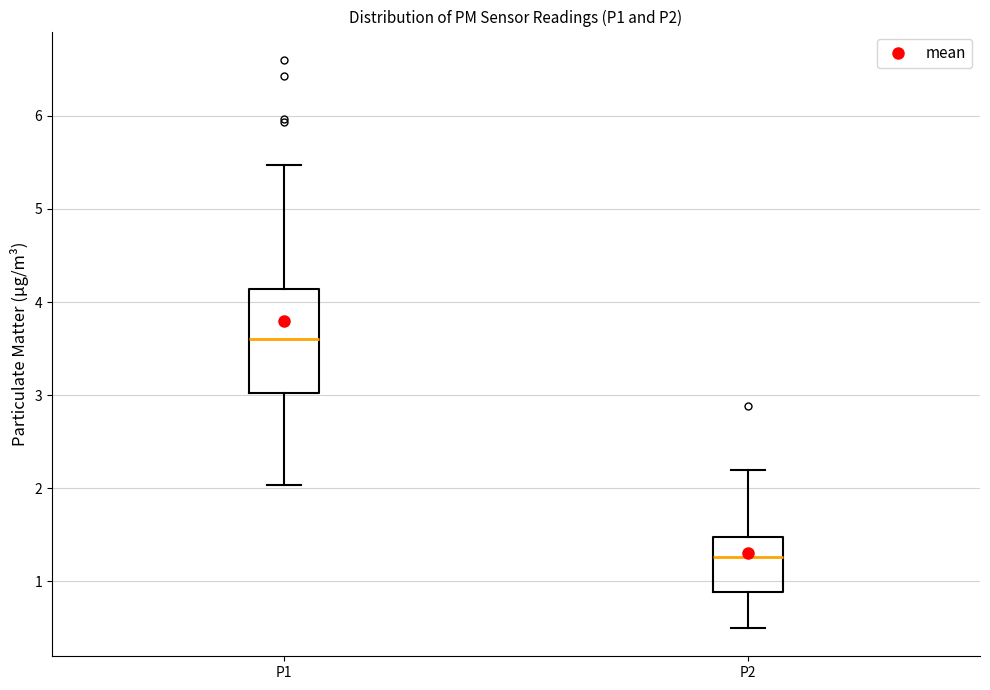

Where is the lower edge of the box for P2 on the y-axis? The values are not printed on the chart, so give them approximately, as read against the axis.

0.9